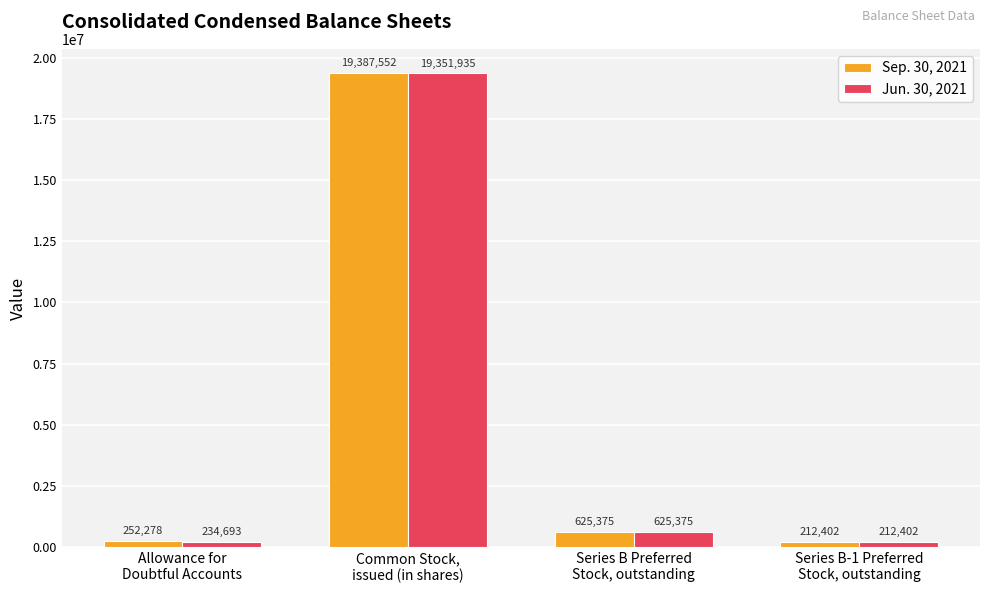

Where is Sep. 30, 2021 nearest to the value 9799977?

Series B Preferred
Stock, outstanding